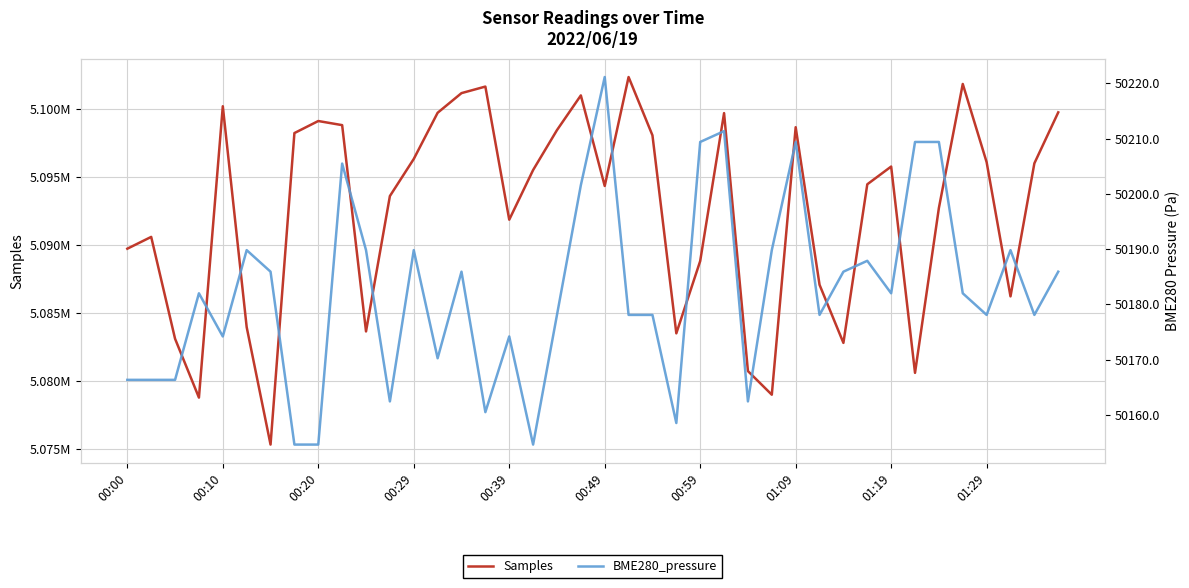

Where is Samples nearest to the value 5088820?

00:59